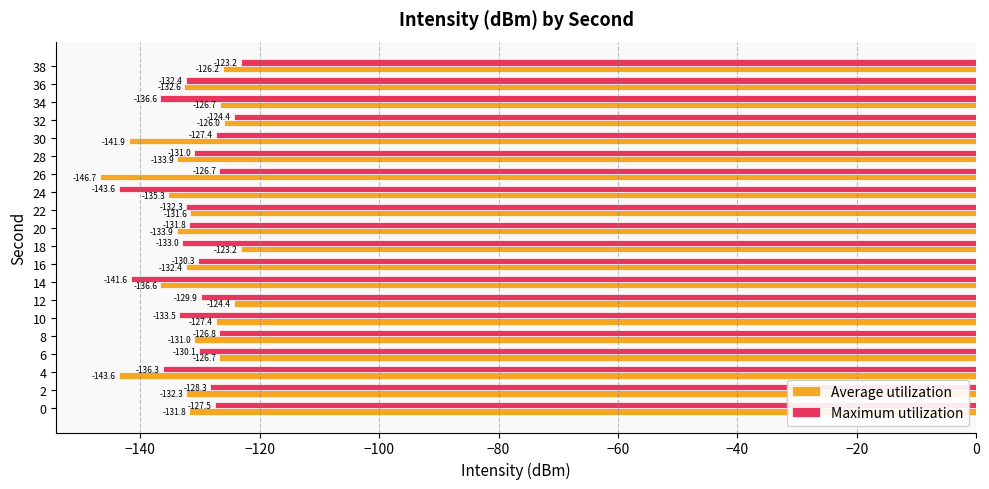

Where is Average utilization nearest to the value -134?

20